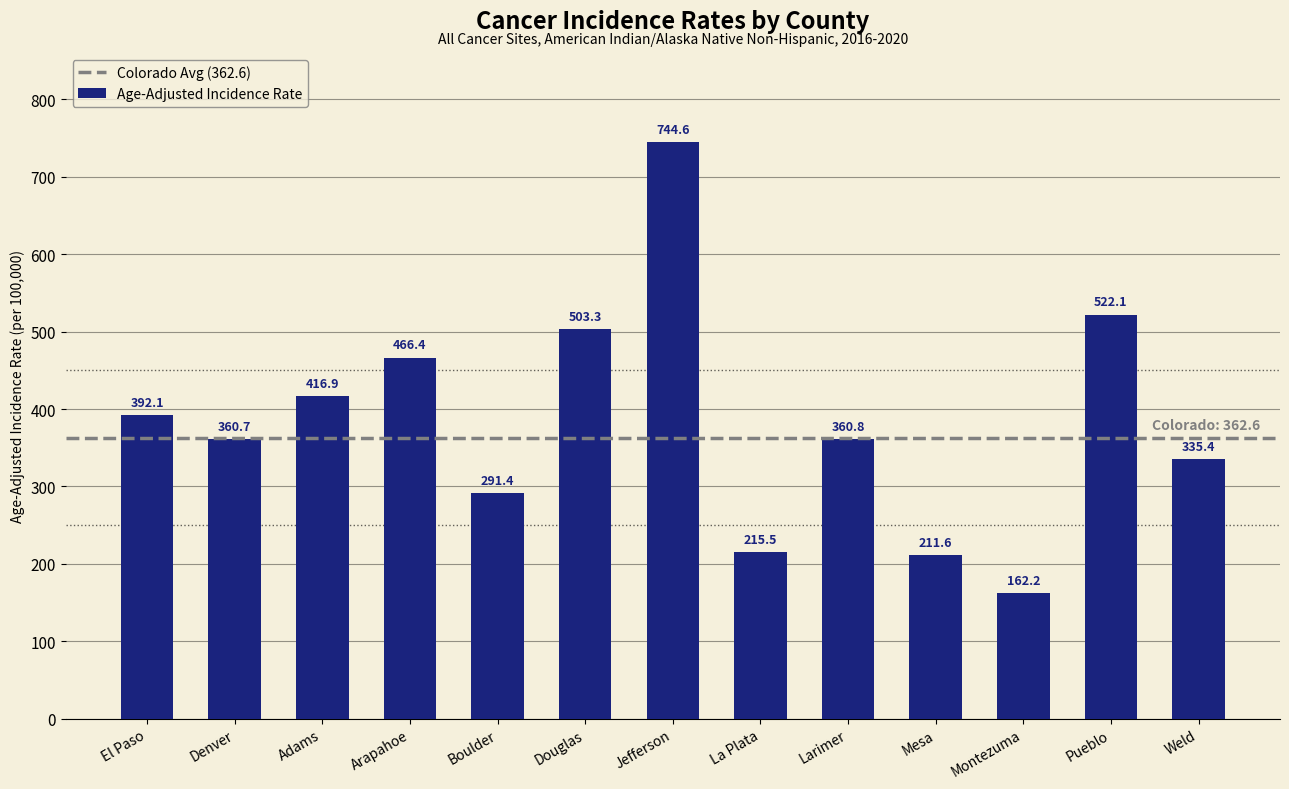

Is it true that the value at Boulder is 291.4?

True